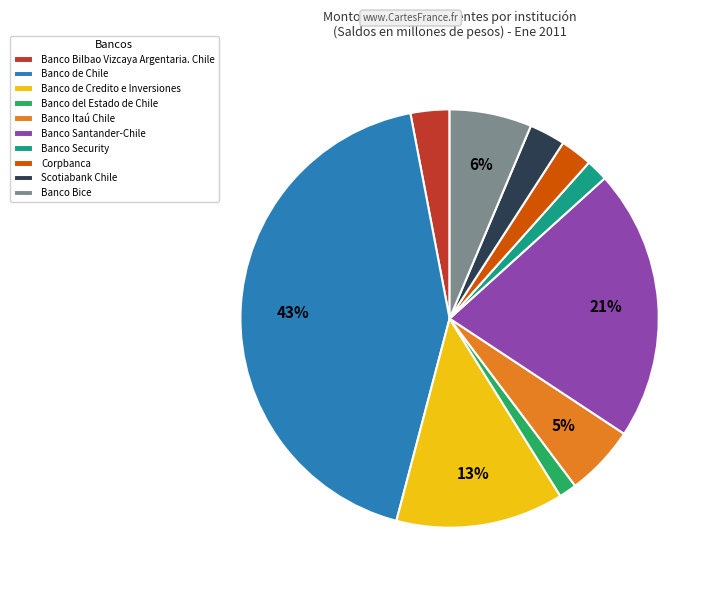

Between Banco Santander-Chile and Banco Bice, which is larger?

Banco Santander-Chile